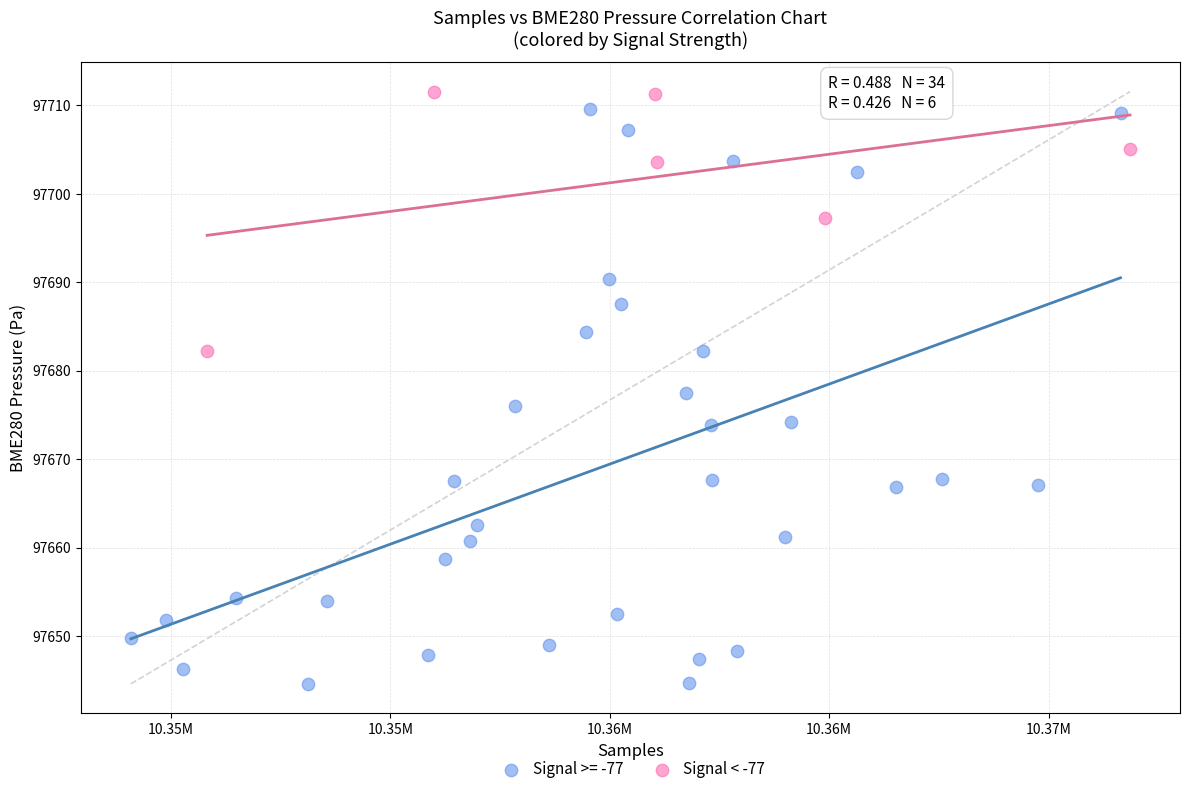

Which series has the widest spread of Y values?

Signal >= -77